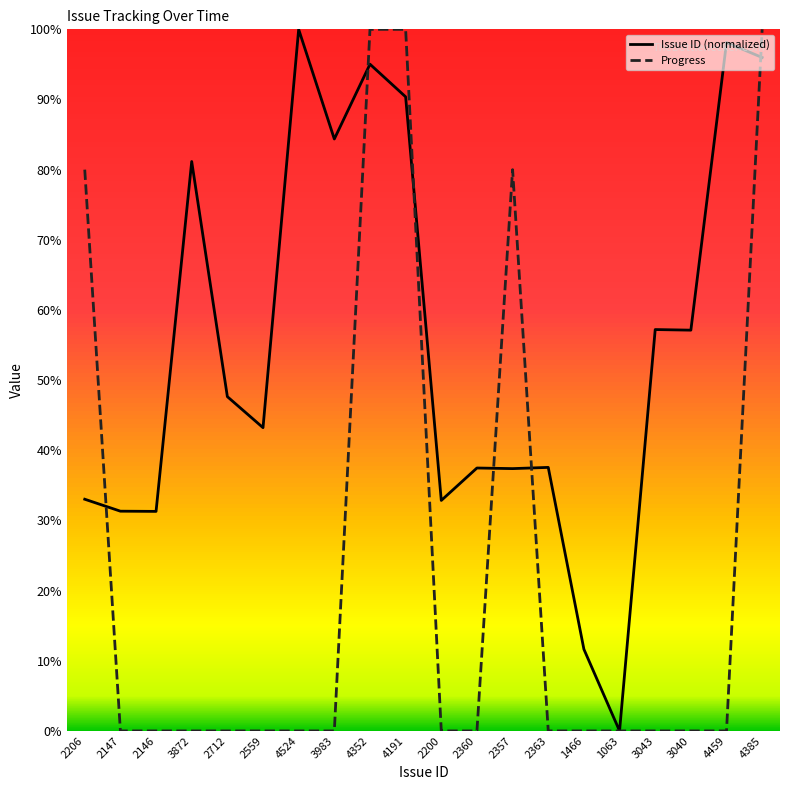

At how many categories does at least one series exceed 90?

5